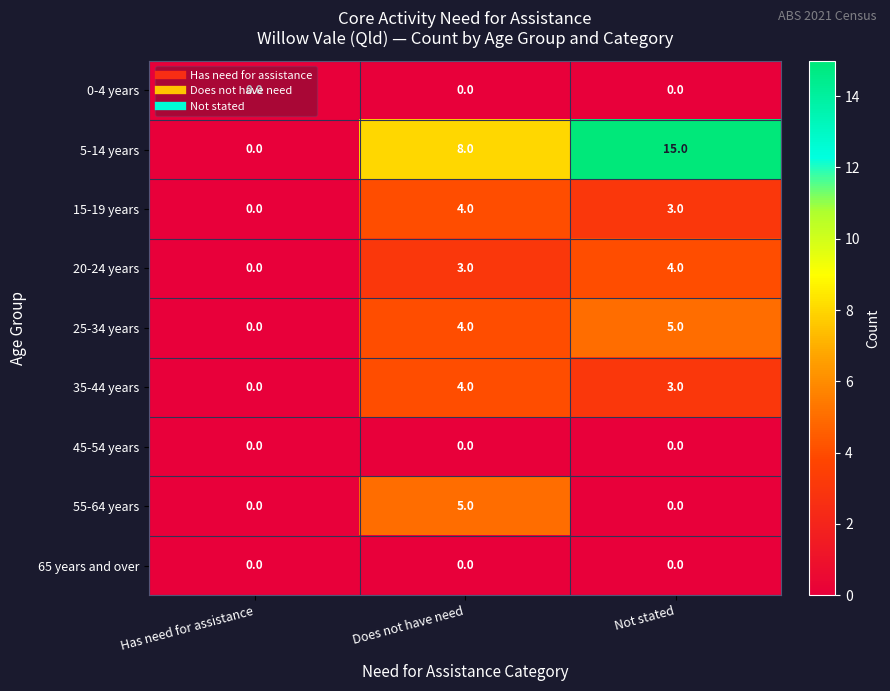

How many data points does each series have?

3